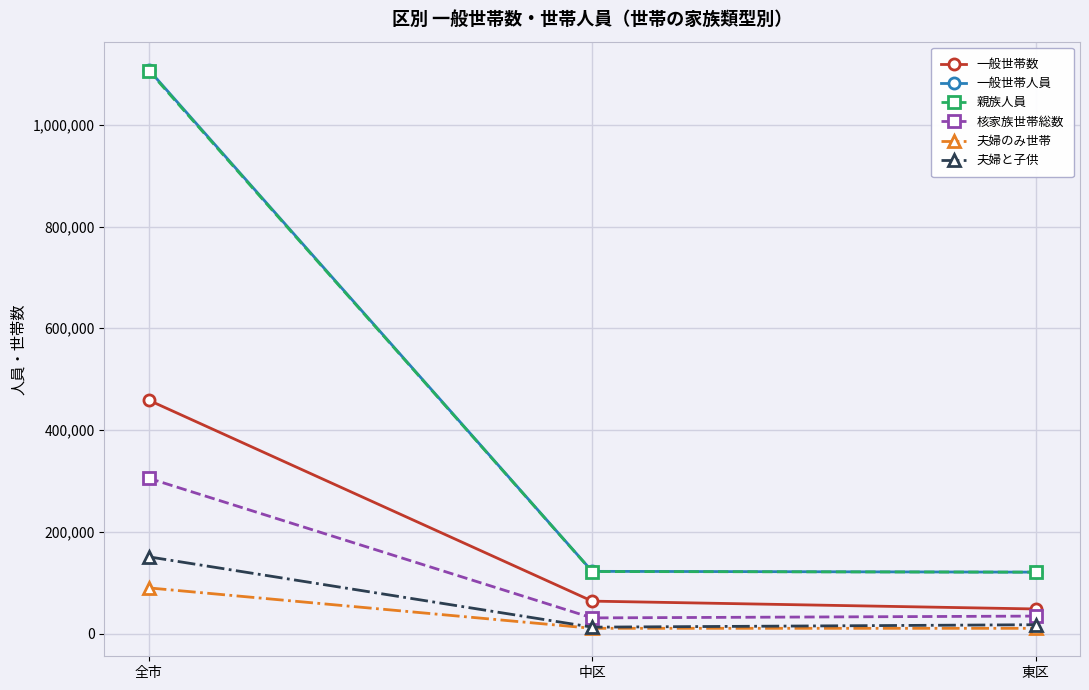

What is the sum of all 親族人員 values?

1349146